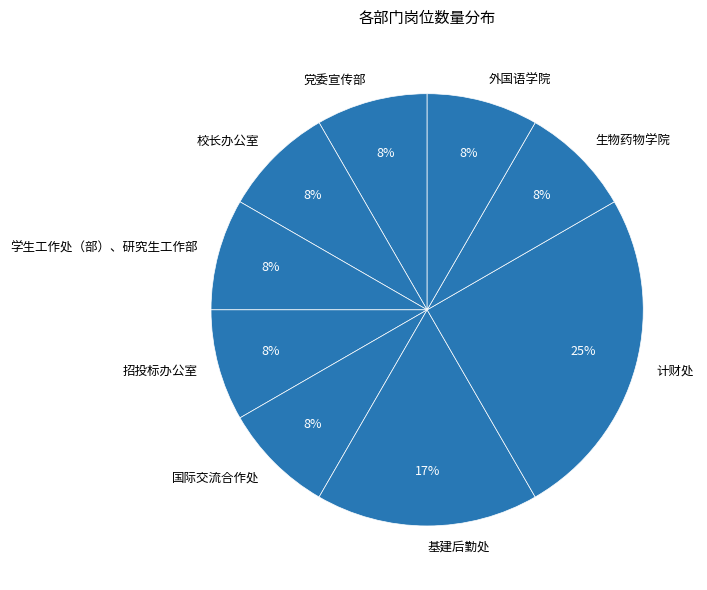

Count the number of slices in the pie.

9